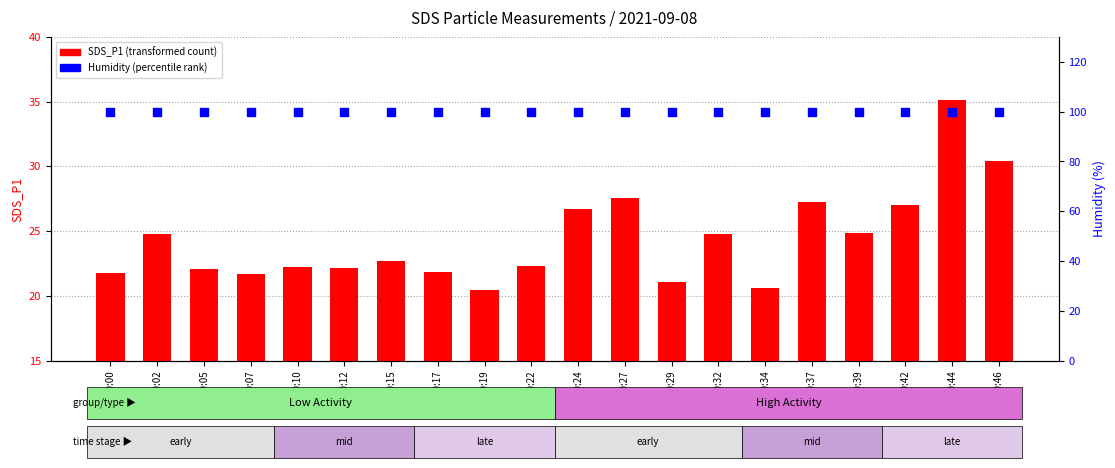

Which series contains the highest Y value?

Humidity